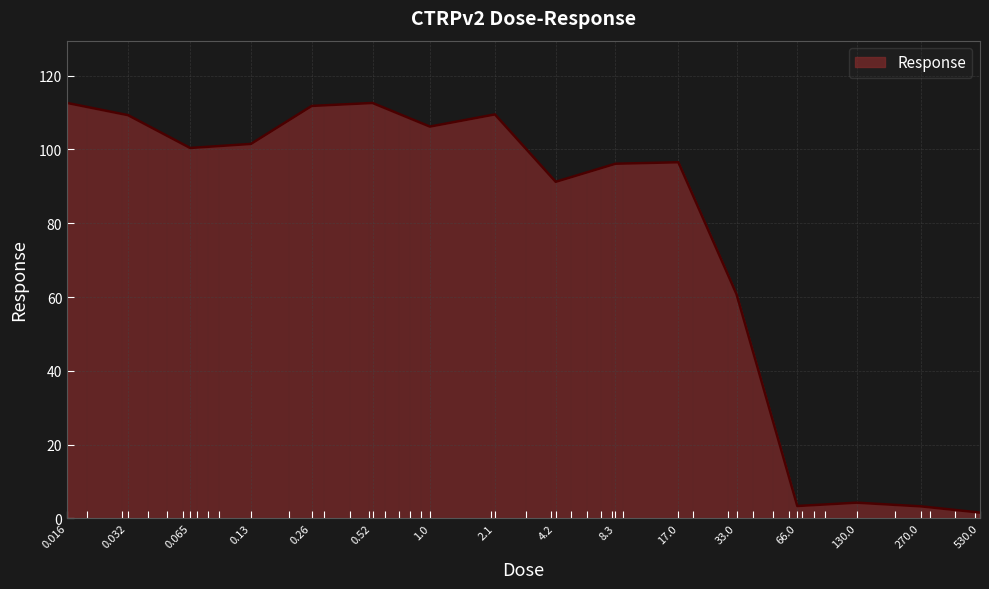

What is the maximum value shown in the chart?

112.6